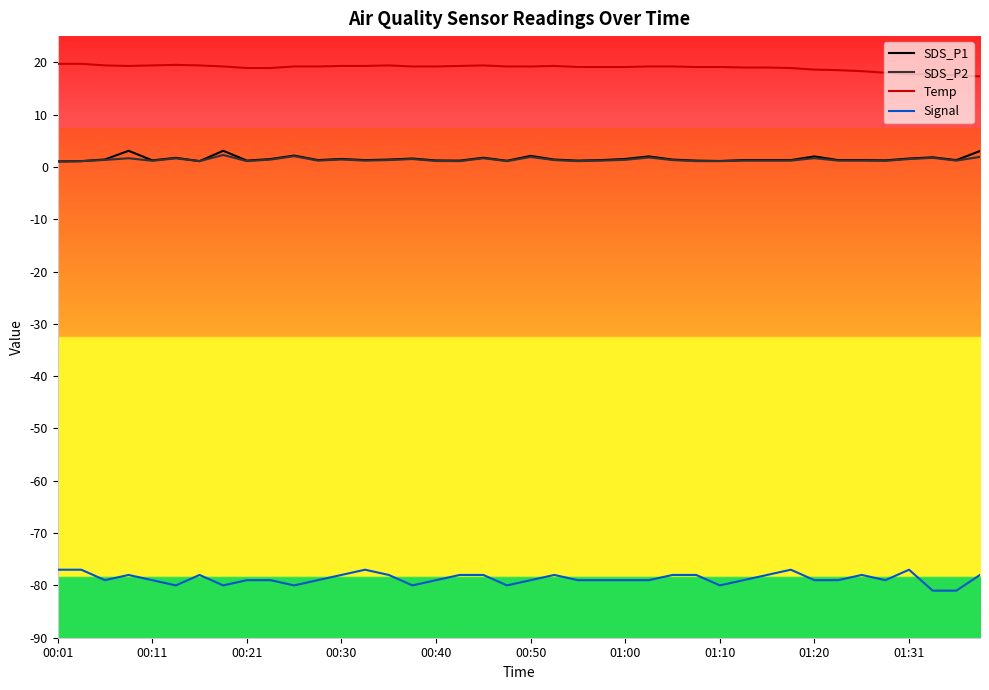

What is the greatest value displayed?

19.7